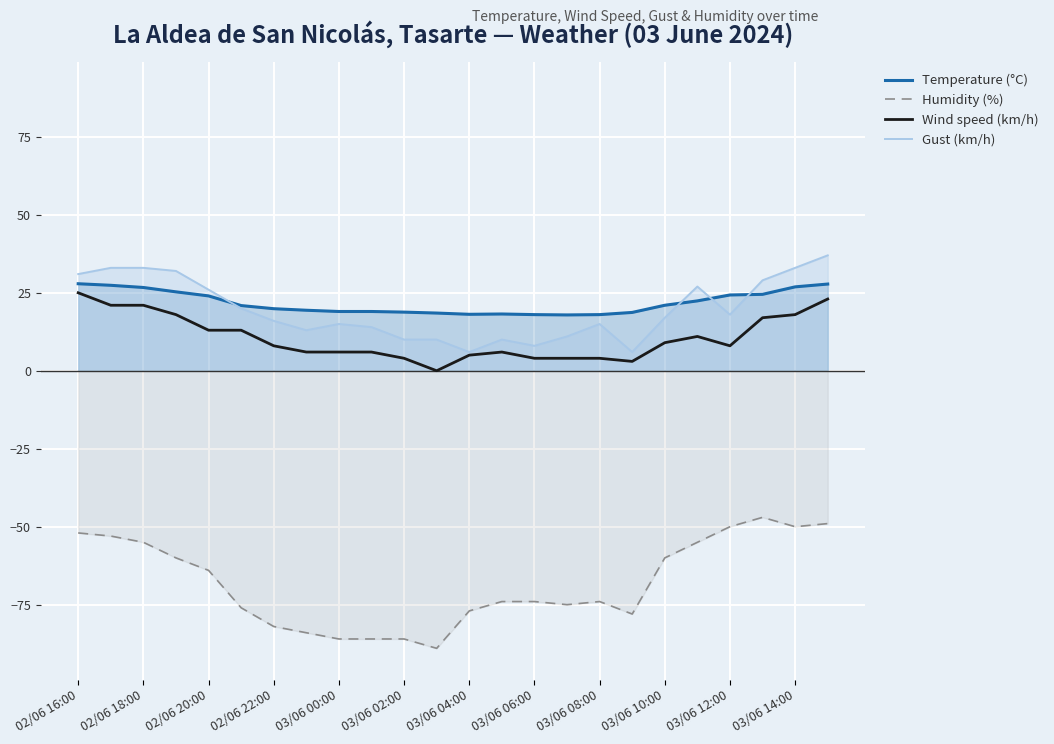

Is it true that Gust (km/h) equals 1.9 at 17?

False